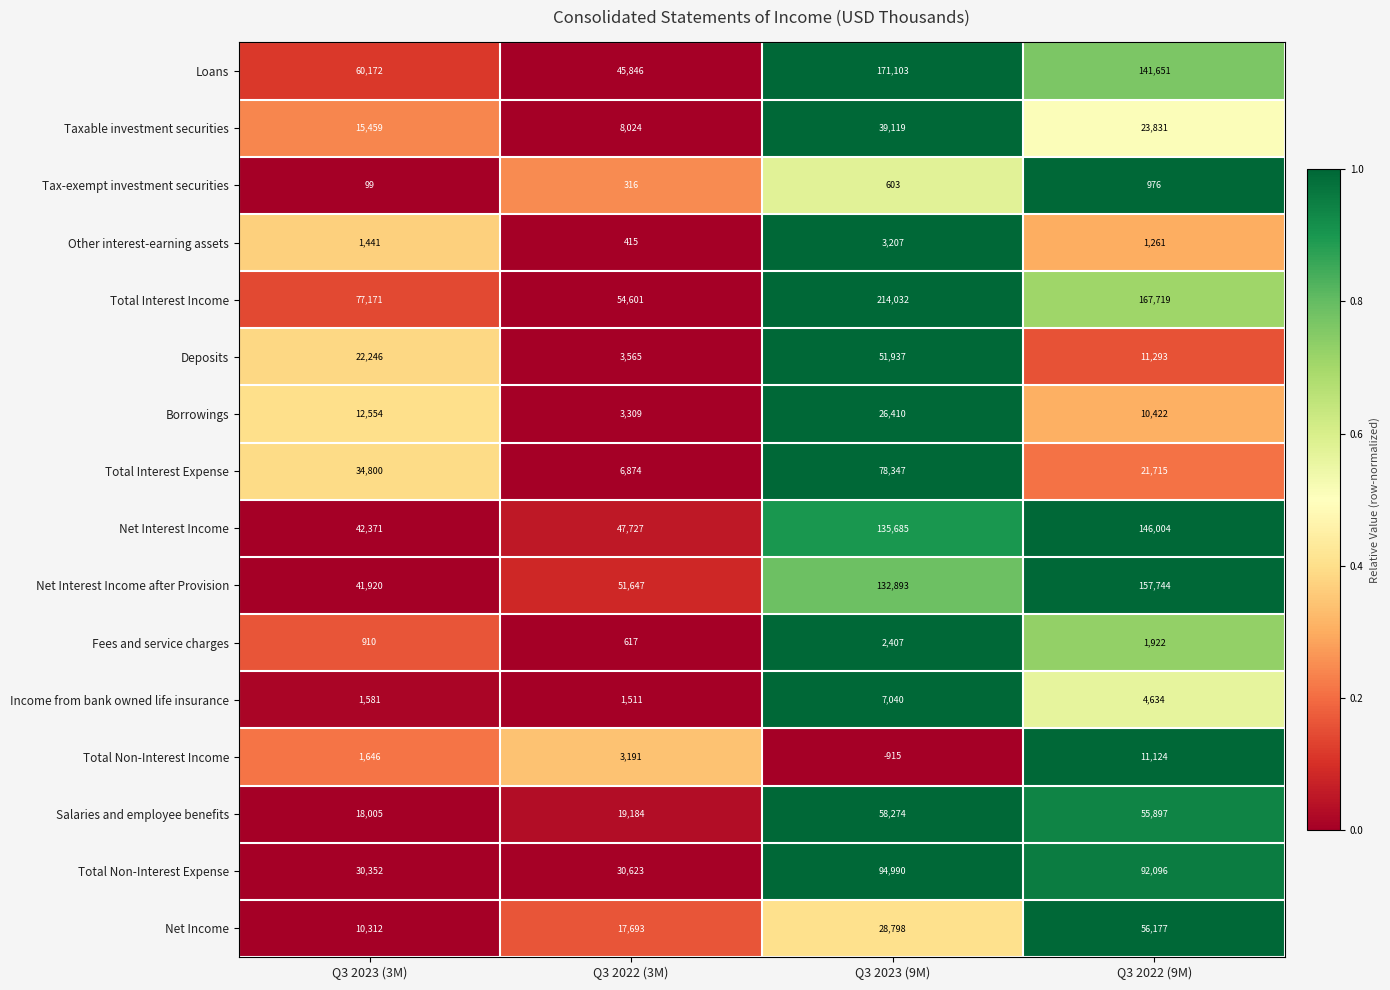

What is the spread (max minus min) of values at Q3 2023 (9M)?

214947